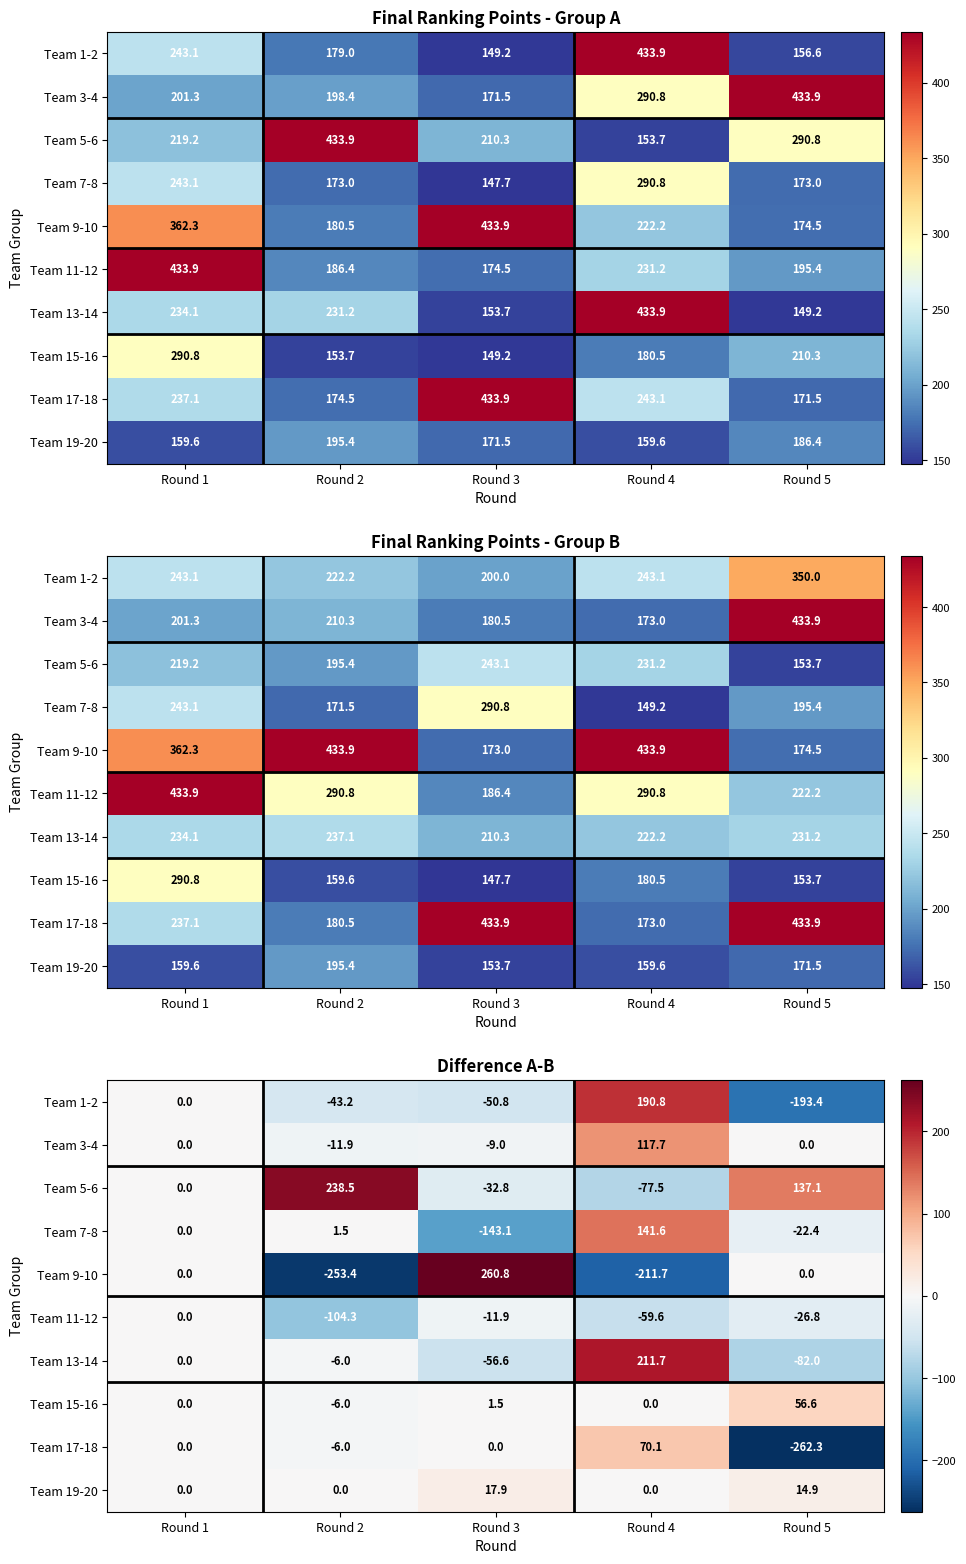

What is the sum of the Team 7-8 values at Round 1 and Round 5?

-22.4